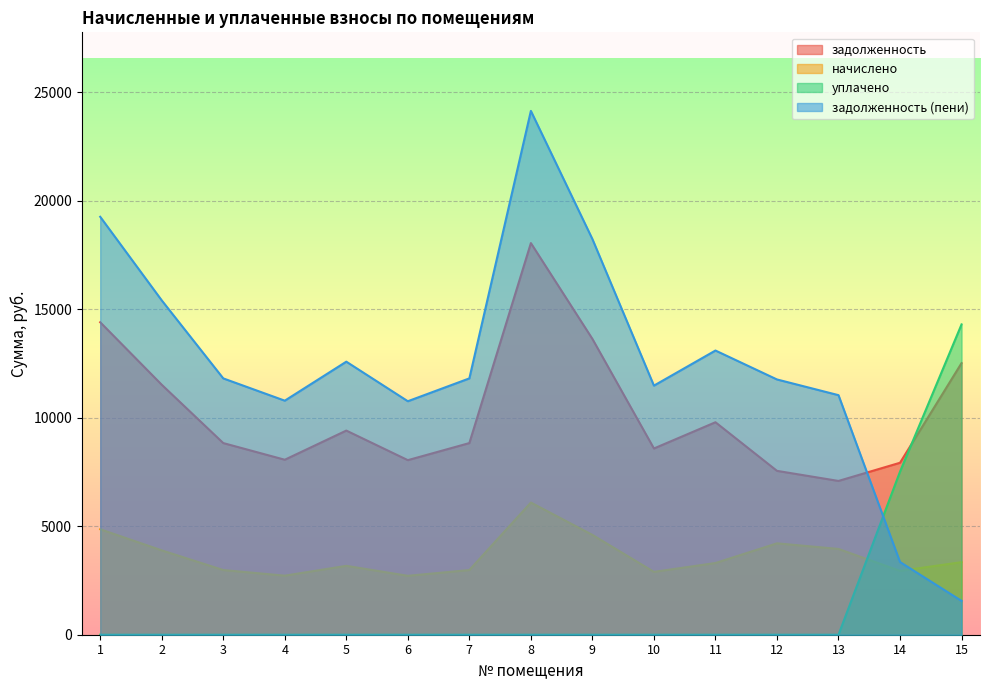

Rank the categories by начислено value from highest to lowest.

8, 1, 9, 12, 13, 2, 15, 11, 5, 3, 7, 14, 10, 4, 6